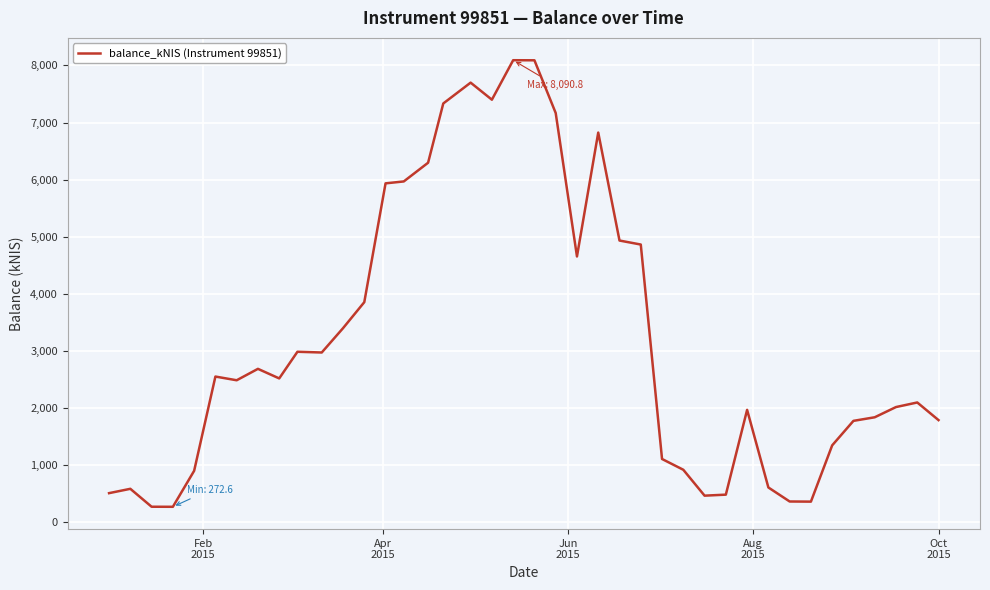

Count the number of values greater than 2520.

20